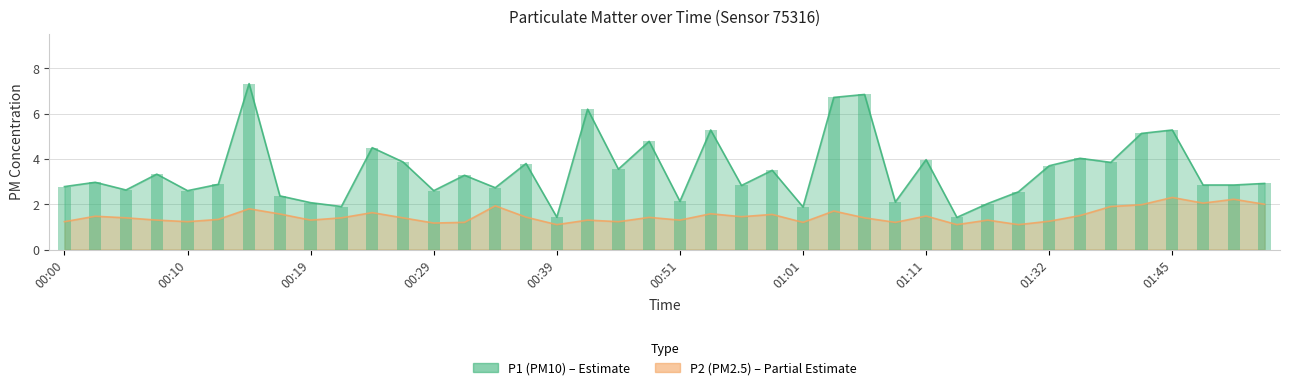

Which label corresponds to the largest value in the chart?

00:14